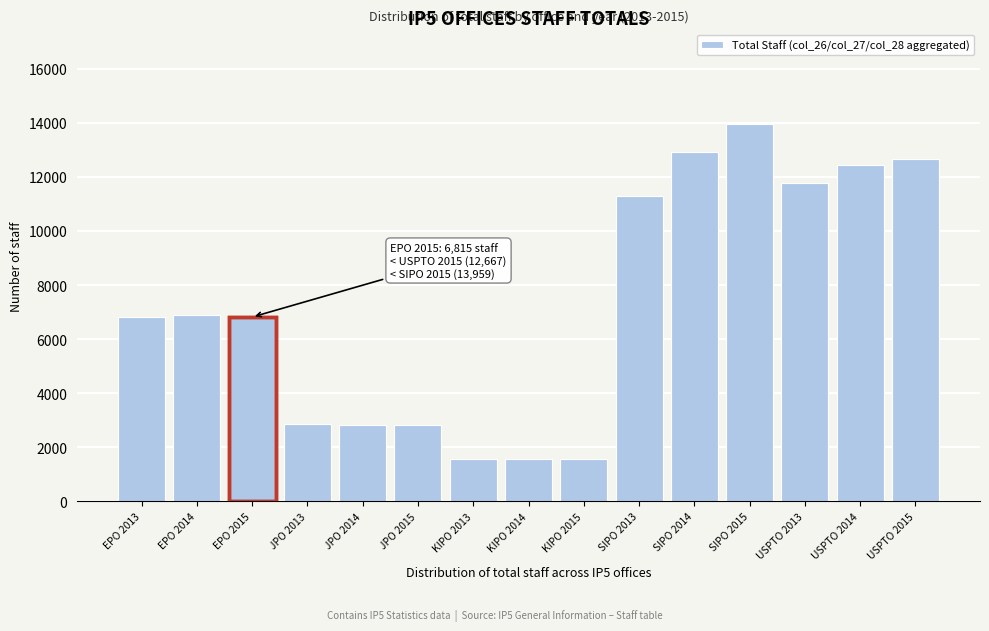

What is the difference between the second highest and second lowest values?

11344